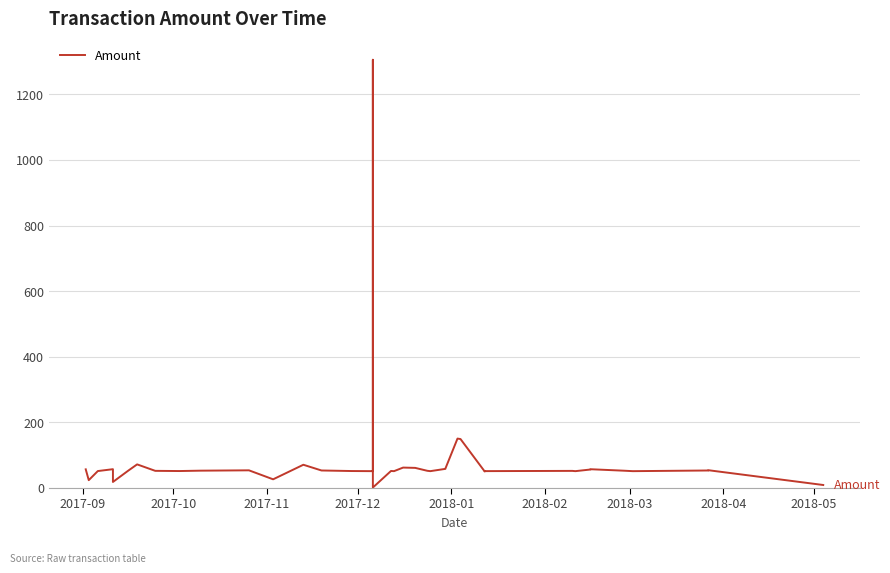

What is the difference between the maximum and second lowest values?

1298.3